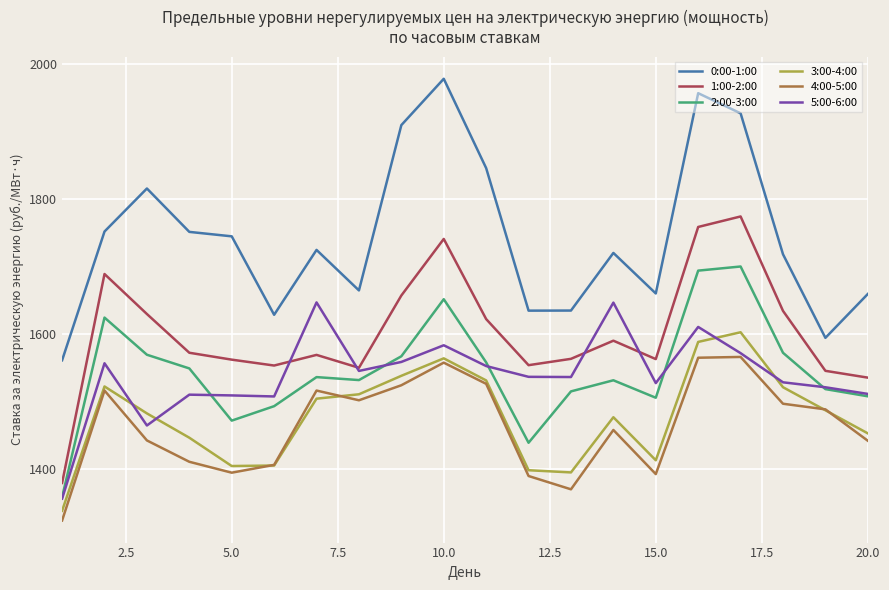

At how many categories does at least one series exceed 1936?

2